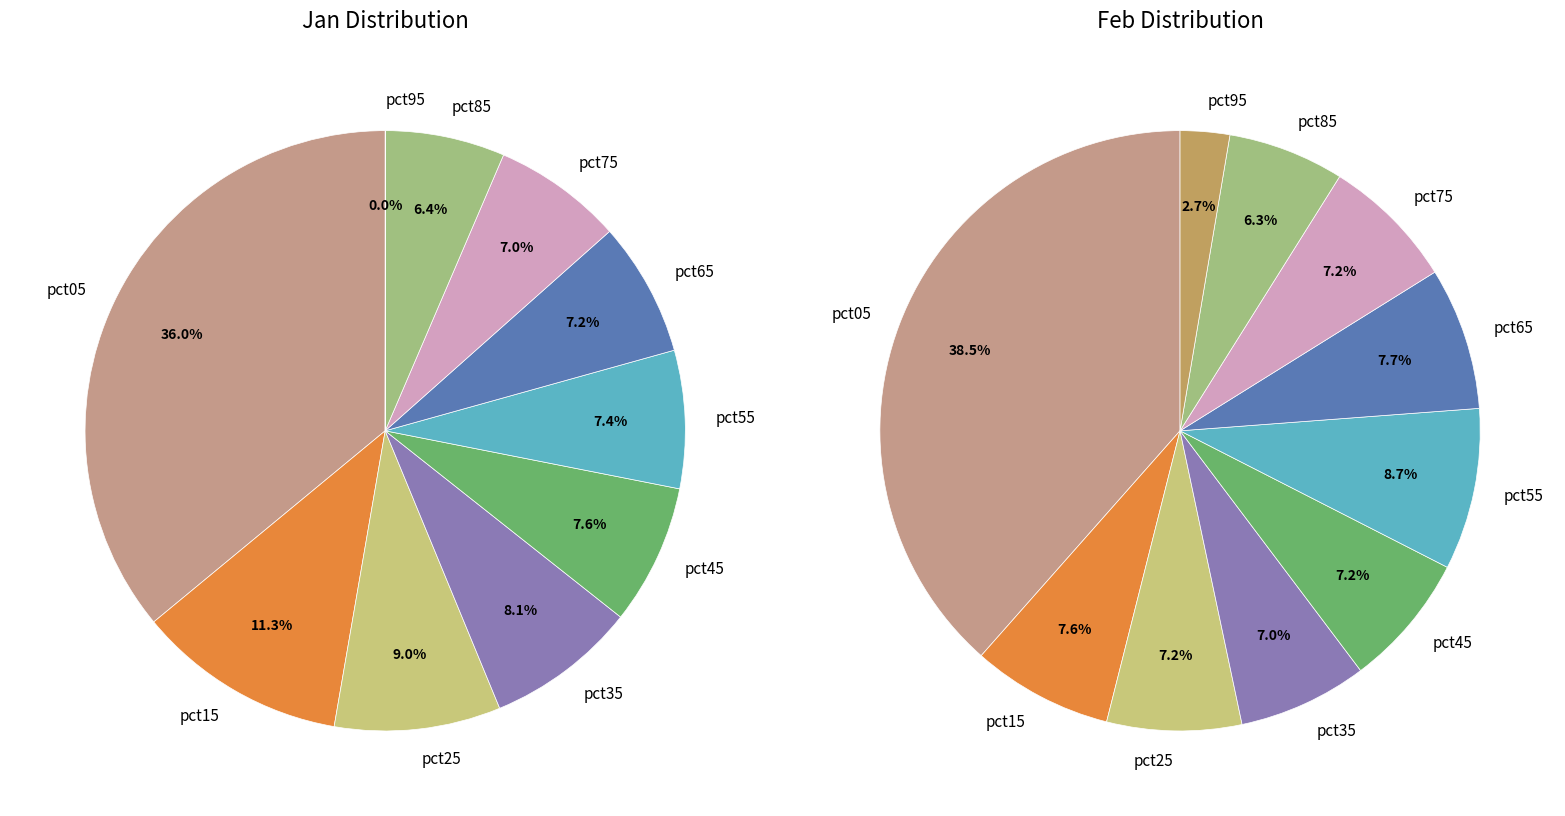

To the nearest percent, what is the difference between the largest and smallest slice percentages?

36%